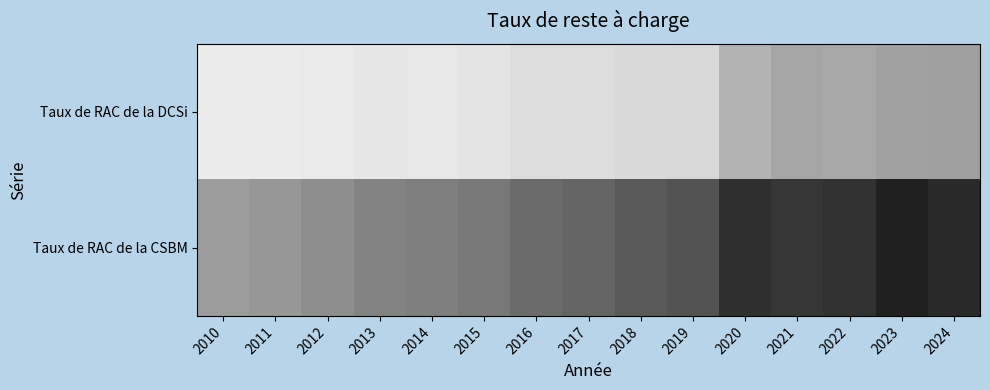

At how many categories does at least one series exceed 11?

10